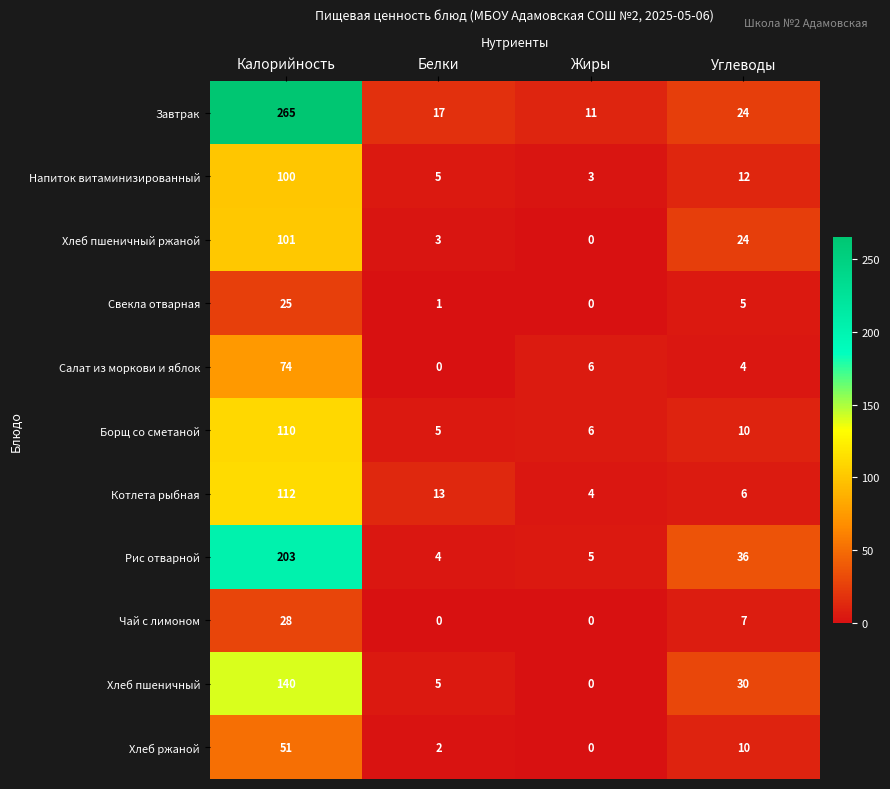

At which label does Рис отварной reach its minimum?

Белки